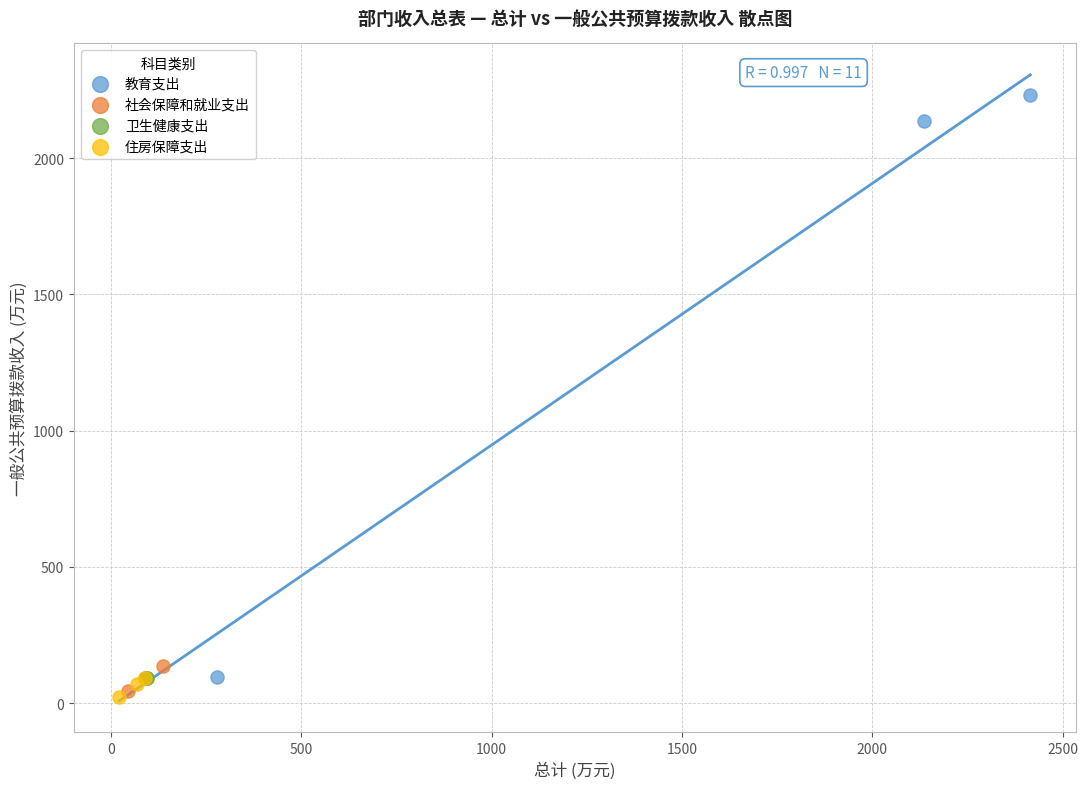

Which series contains the lowest Y value?

住房保障支出